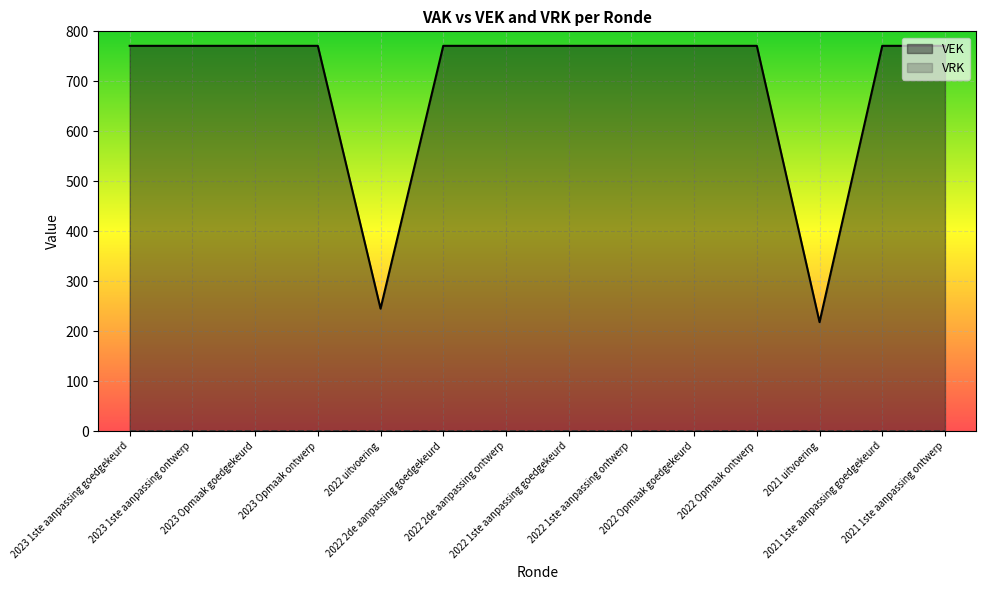

Reading left to right, transcribe all the data shown in this chart.

771	771	771	771	245	771	771	771	771	771	771	218	771	771